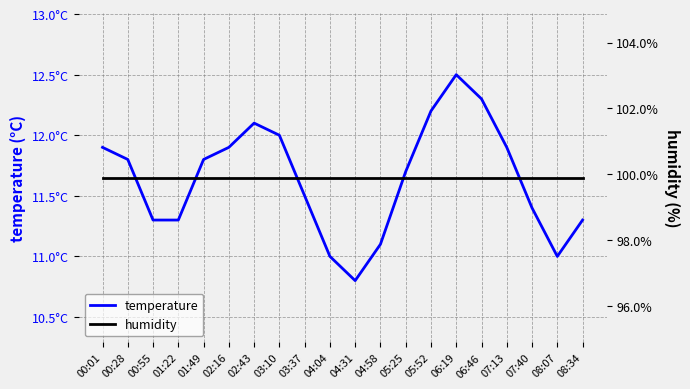

What is the value of the humidity point at the 1st from the left?

99.9